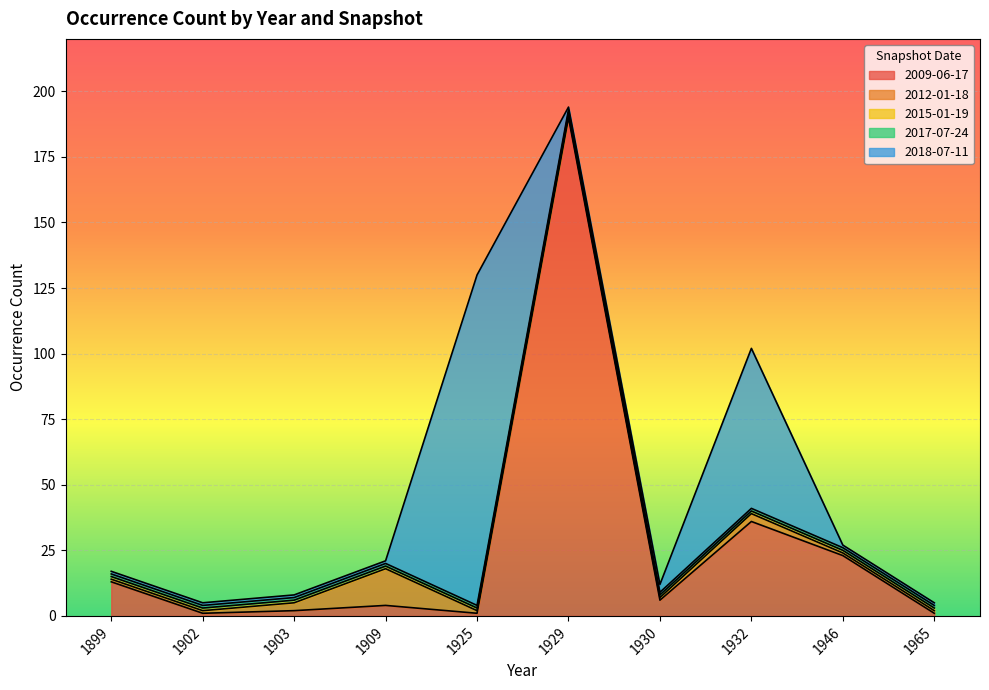

Reading right to left, what are all the values shown in this chart?

2009-06-17: 1	23	36	6	190	1	4	2	1	13
2012-01-18: 1	1	3	1	1	1	14	3	1	1
2015-01-19: 1	1	1	1	1	1	1	1	1	1
2017-07-24: 1	1	1	1	1	1	1	1	1	1
2018-07-11: 1	1	61	3	1	126	1	1	1	1